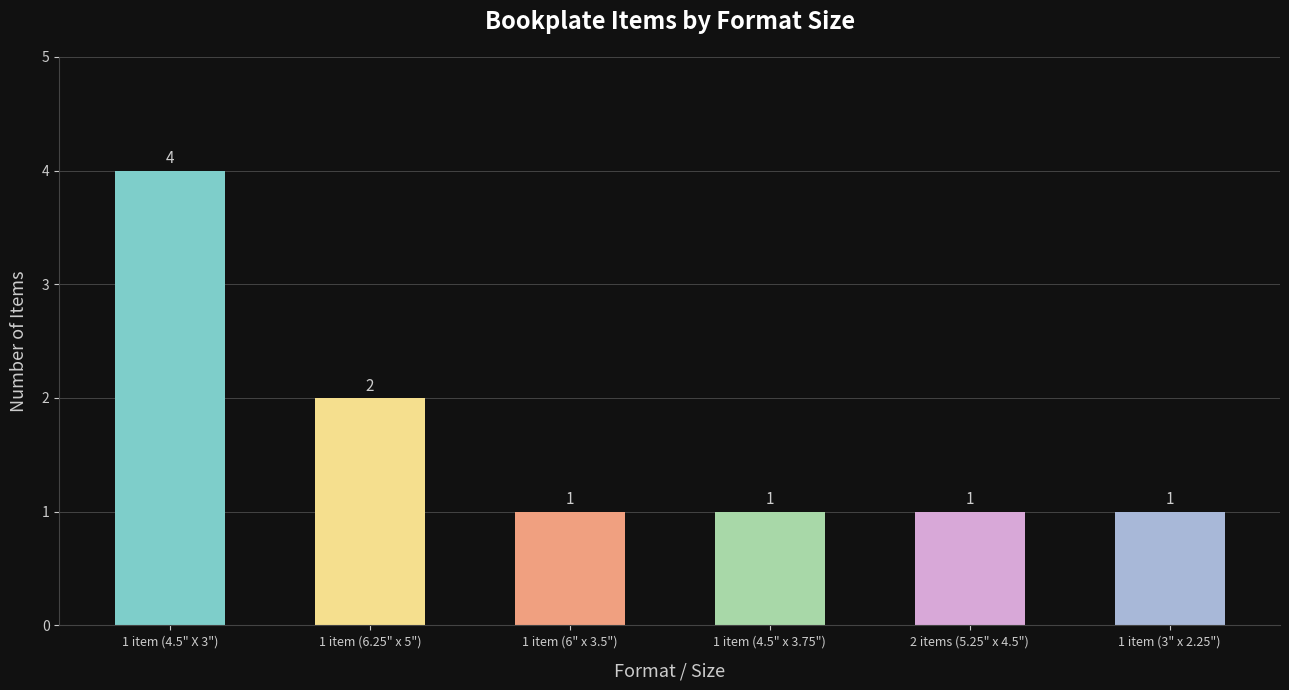

Approximately how many times larger is the value at 1 item (6" x 3.5") compared to 1 item (6.25" x 5")?

0.5